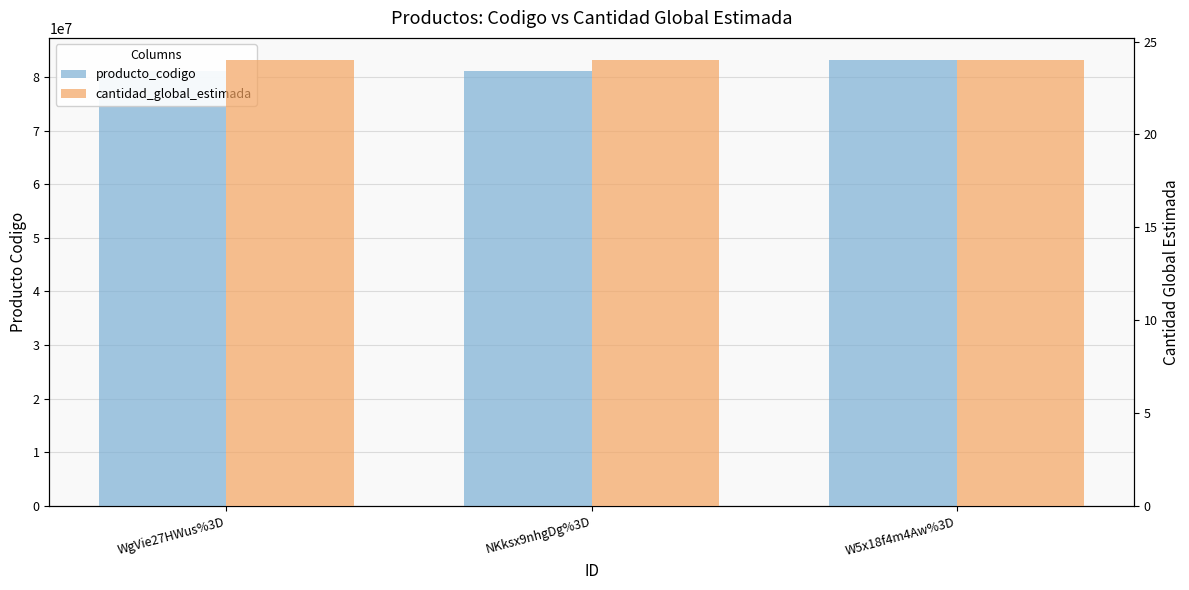

At WgVie27HWus%3D, list the series in order from smallest to largest.

cantidad_global_estimada, producto_codigo